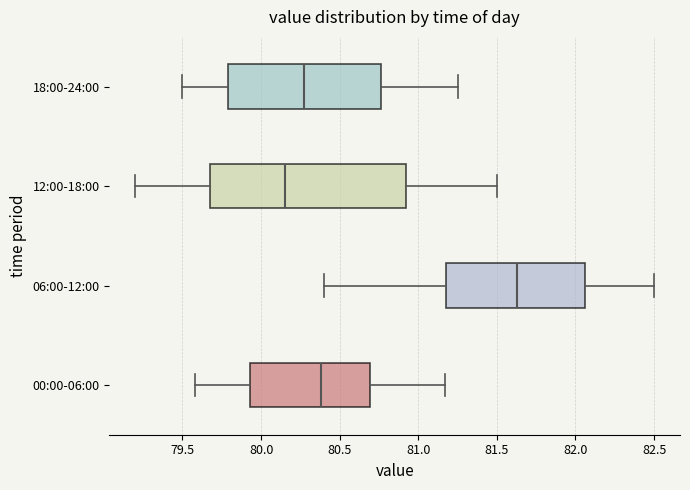

Where does the left whisker of the box for 06:00-12:00 end on the x-axis? The values are not printed on the chart, so give them approximately, as read against the axis.

80.40